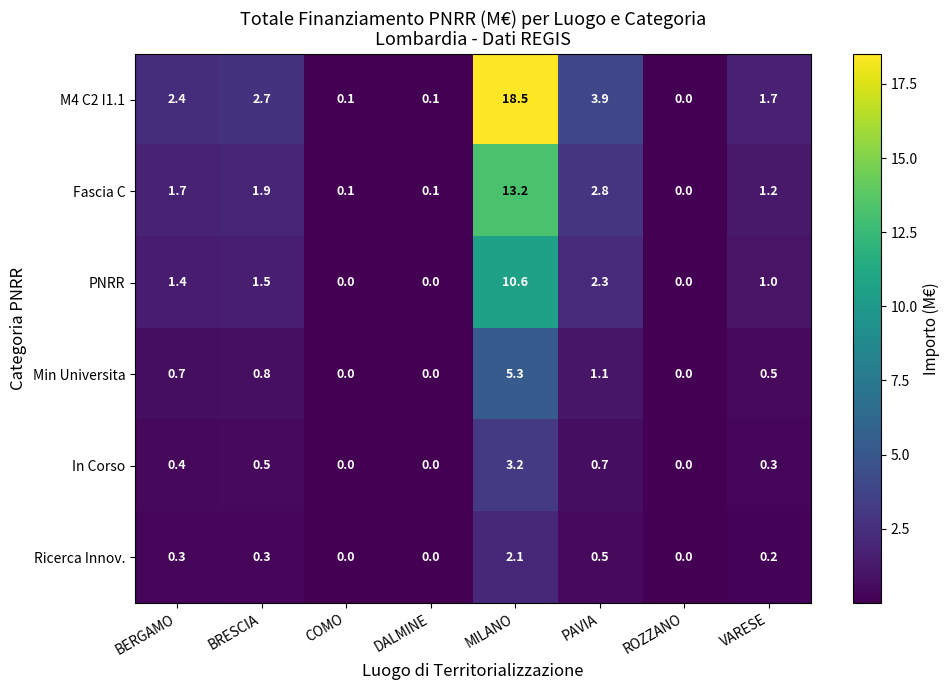

What is the maximum value shown in the chart?

18.5